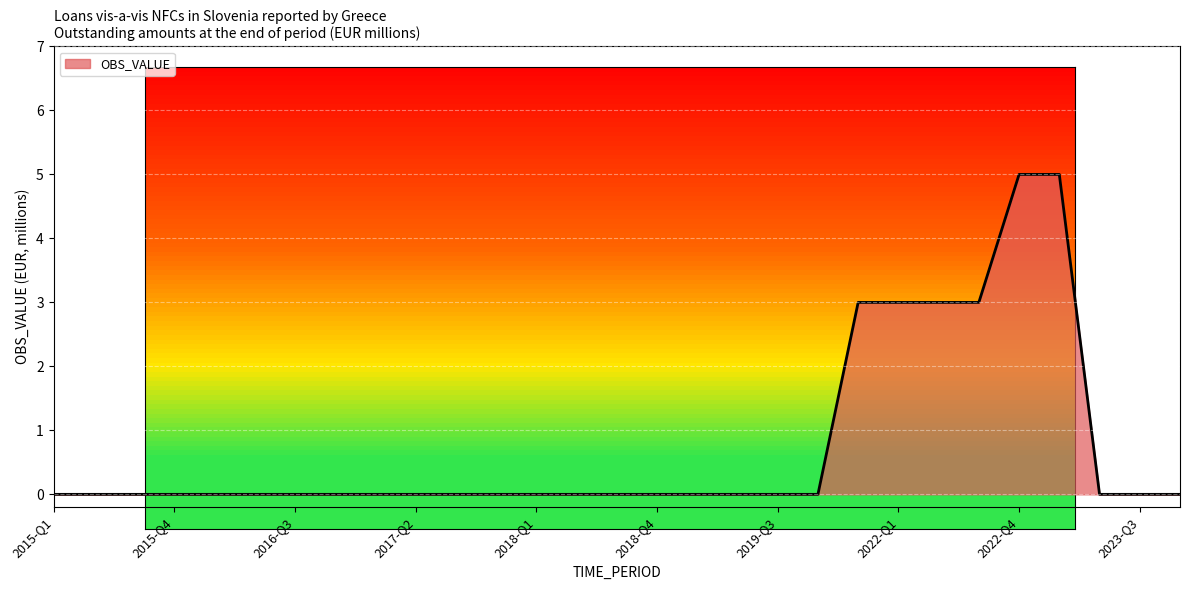

The chart shows a value of 0 at 2015-Q1. True or false?

True